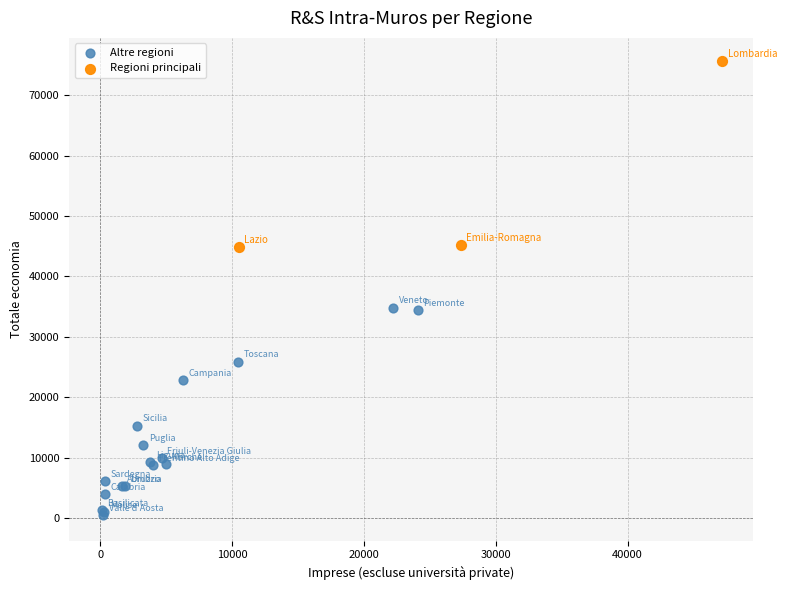

Which series reaches the maximum Y coordinate?

Regioni principali